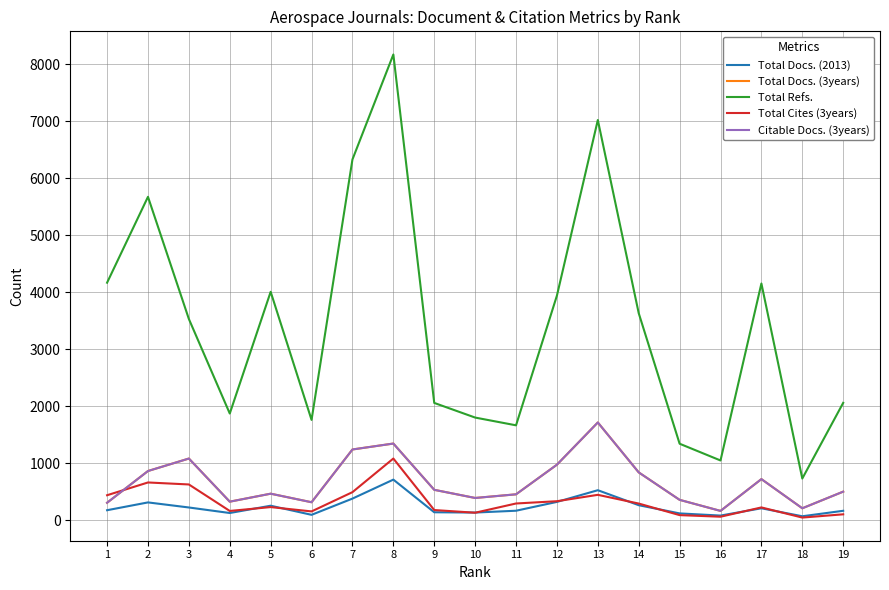

What is the value of the Total Cites (3years) point at the 7th from the left?

492